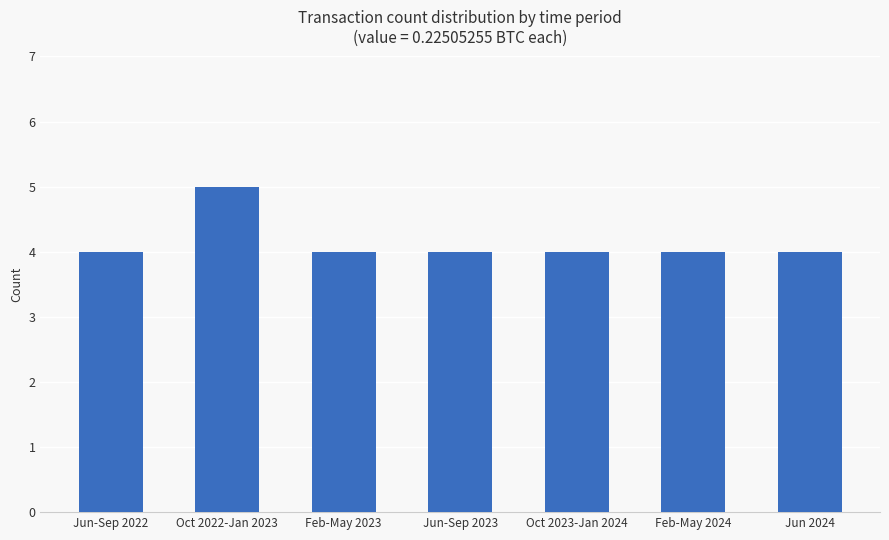

Reading left to right, list all the values displayed in this chart.

4	5	4	4	4	4	4